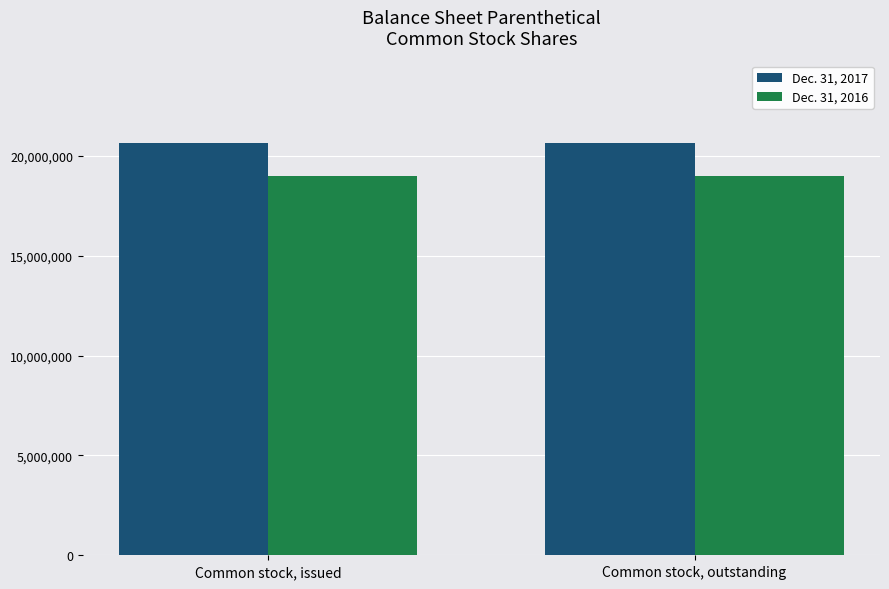

What is the total value across all series at Common stock, issued?

39644746